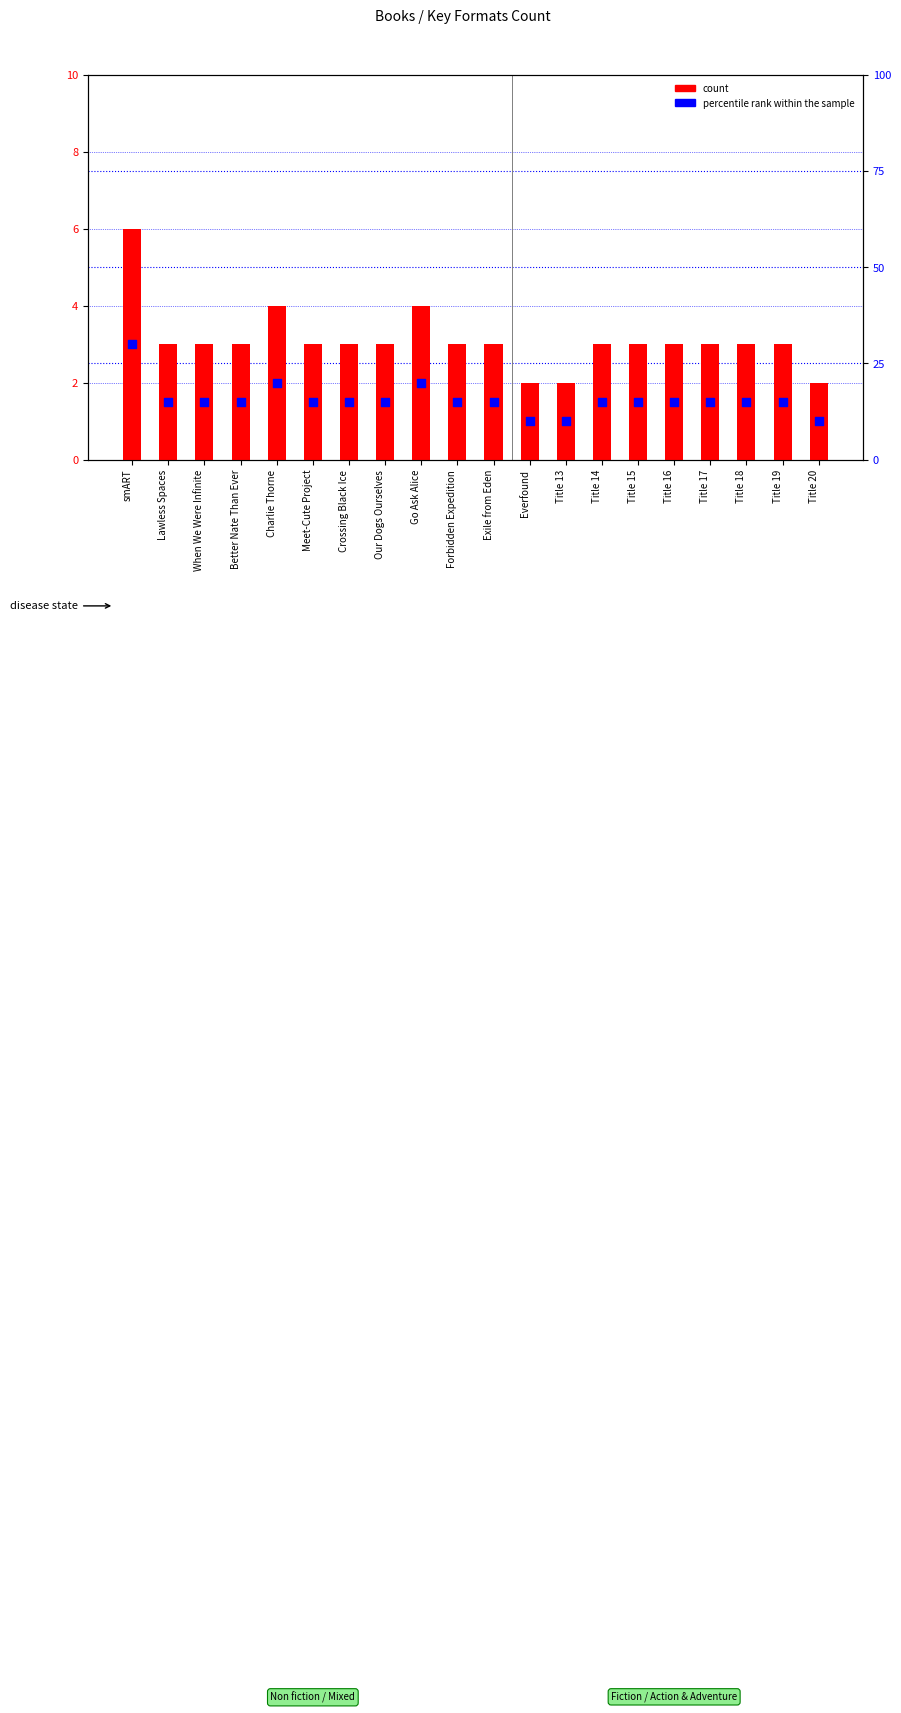

Which series reaches the maximum Y coordinate?

percentile rank within the sample